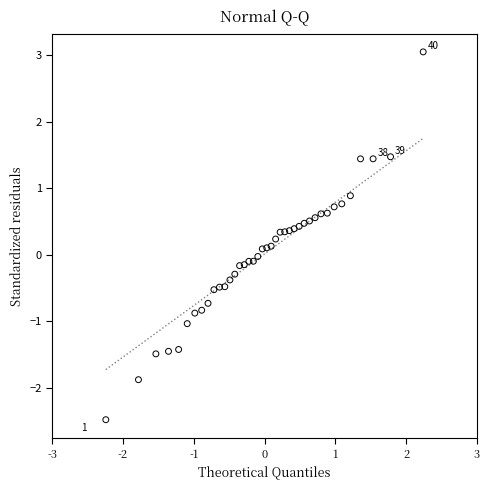

What is the range of Y values (max minus min)?

5.5